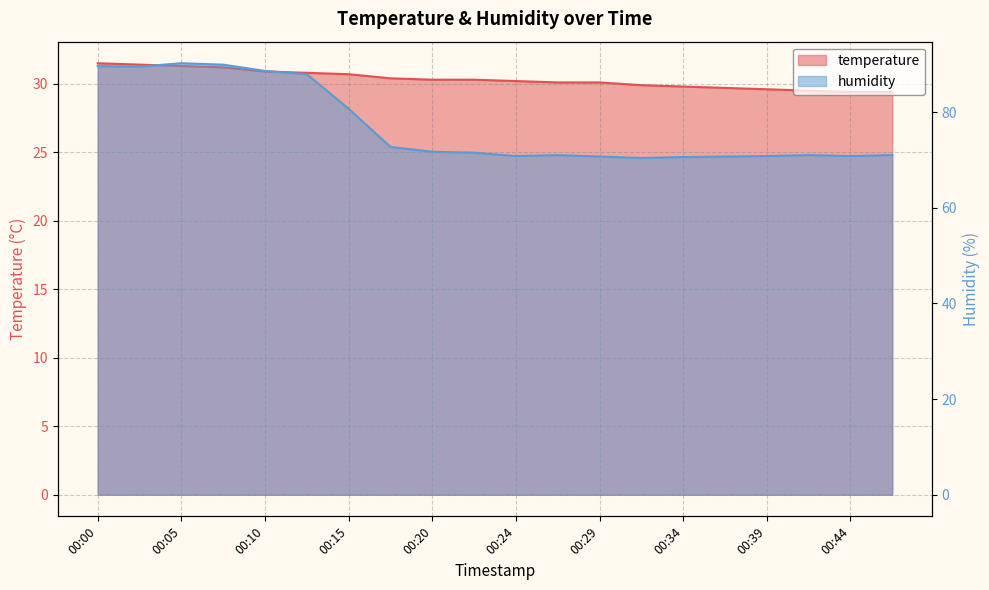

Reading right to left, transcribe all the data shown in this chart.

temperature: 29.4	29.4	29.5	29.6	29.7	29.8	29.9	30.1	30.1	30.2	30.3	30.3	30.4	30.7	30.8	30.9	31.2	31.3	31.4	31.5
humidity: 71.0	70.8	71.0	70.8	70.7	70.6	70.4	70.7	71.0	70.8	71.5	71.7	72.7	80.7	87.9	88.6	89.9	90.2	89.5	89.6